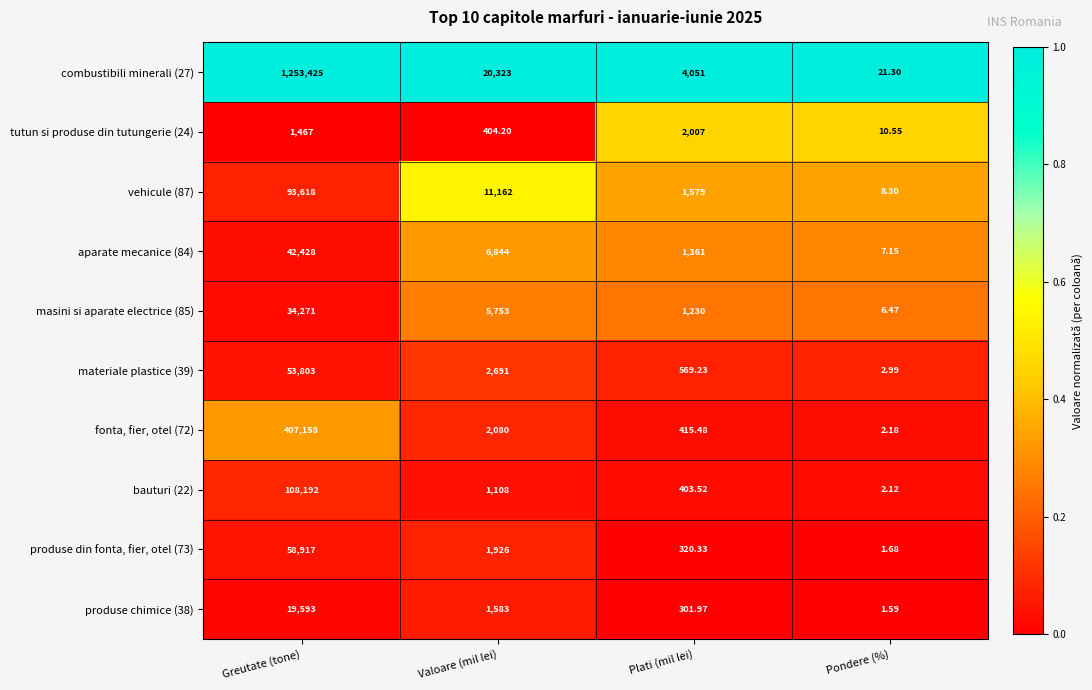

Is the value of materiale plastice (39) at Pondere (%) greater than the value of tutun si produse din tutungerie (24) at Greutate (tone)?

No